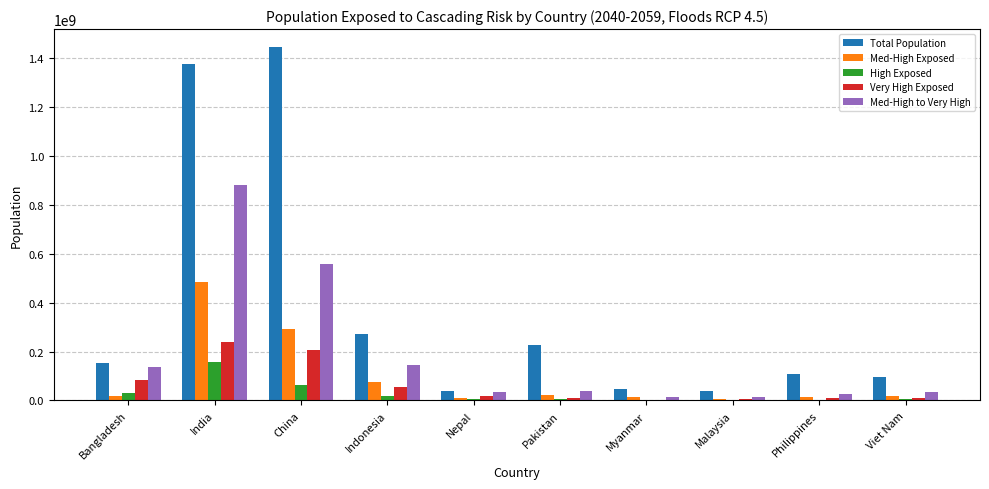

Where is Med-High to Very High nearest to the value 447671458?

China